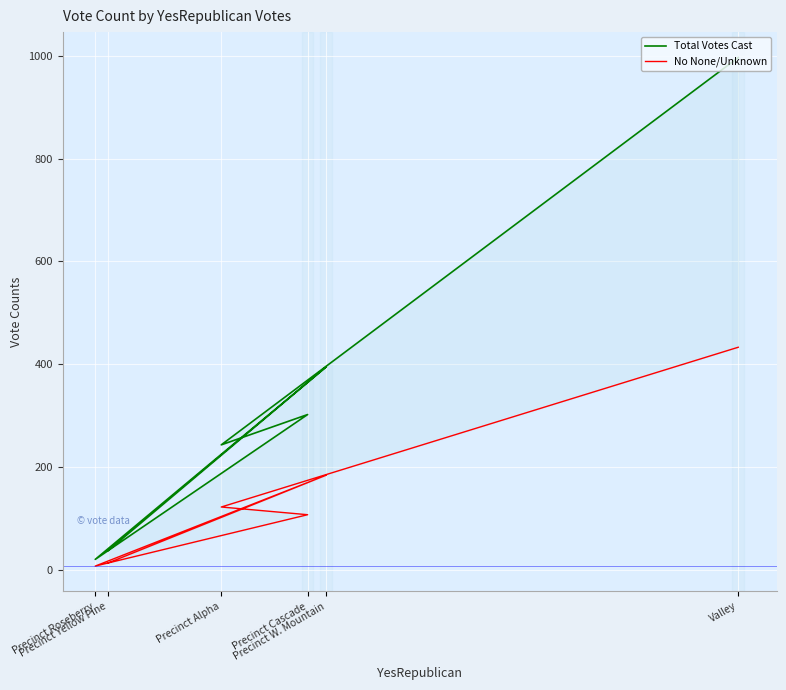

Rank the series by their maximum value, from highest to lowest.

Total Votes Cast, No None/Unknown